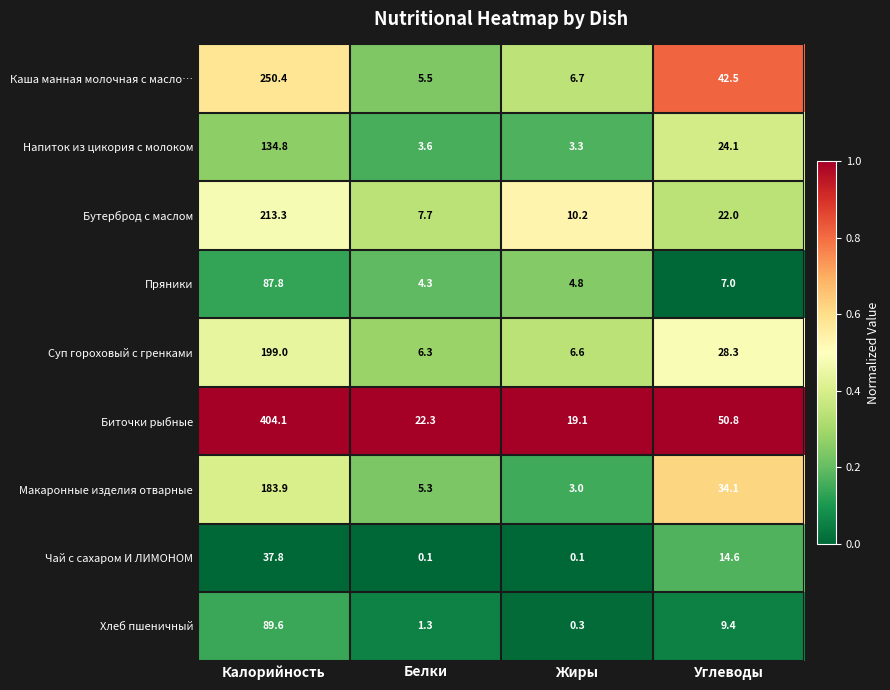

The Биточки рыбные series shows 14.8 at Белки. True or false?

False